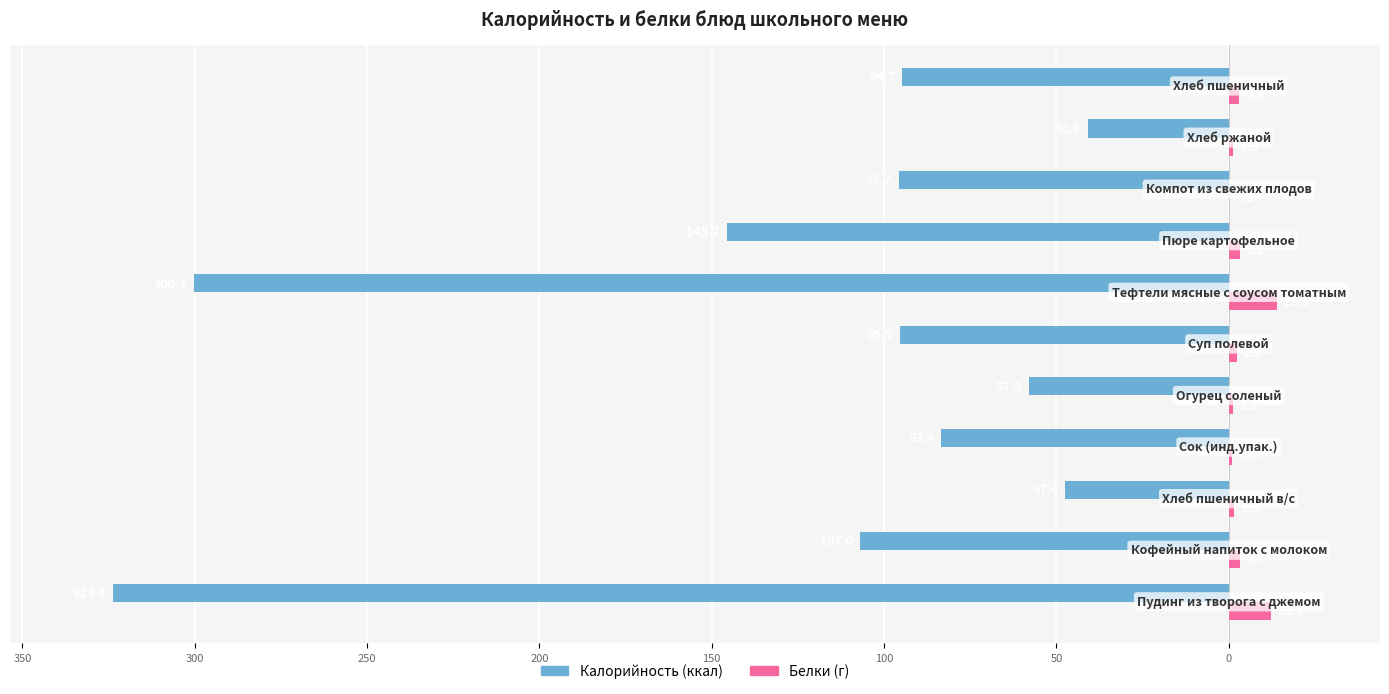

Reading right to left, extract all data points from this chart.

Калорийность: -94.7	-40.8	-95.7	-145.7	-300.3	-95.5	-57.9	-83.4	-47.4	-107.0	-323.6
Белки: 3.1	1.3	0.2	3.2	13.9	2.3	1.2	1.0	1.5	3.3	12.3